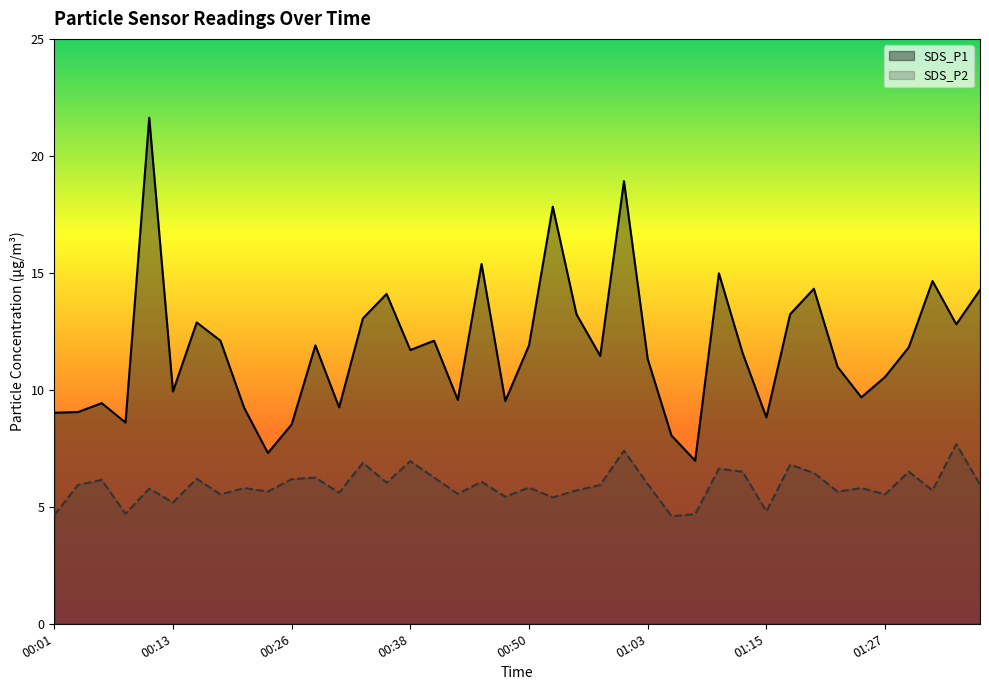

How many data points in SDS_P2 are less than 5?

5